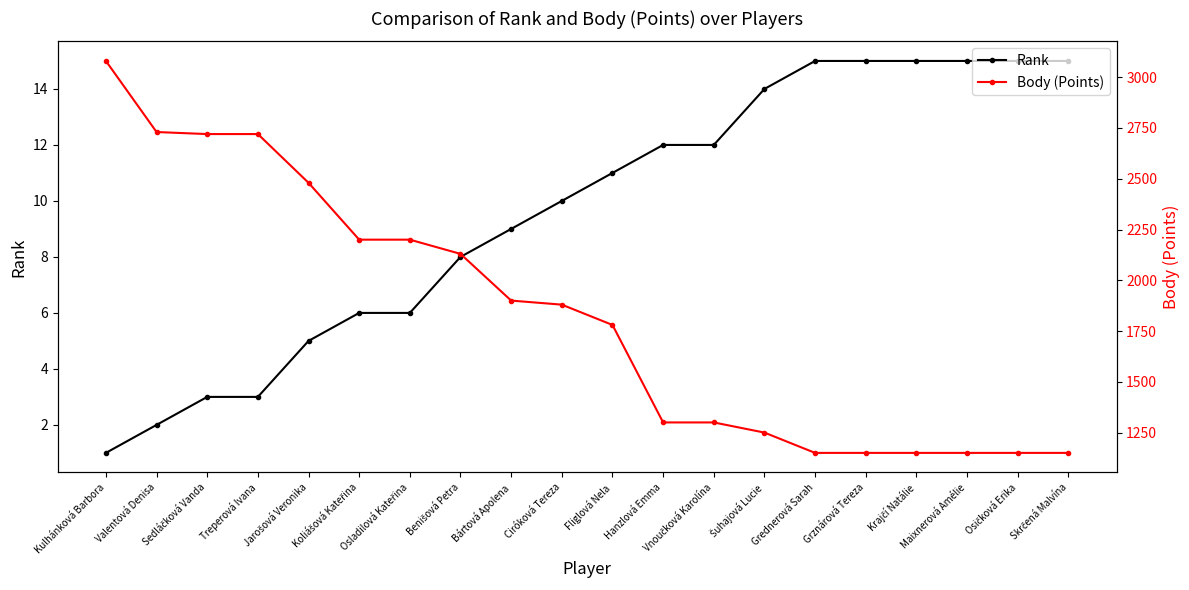

At how many categories does at least one series exceed 1195?

14